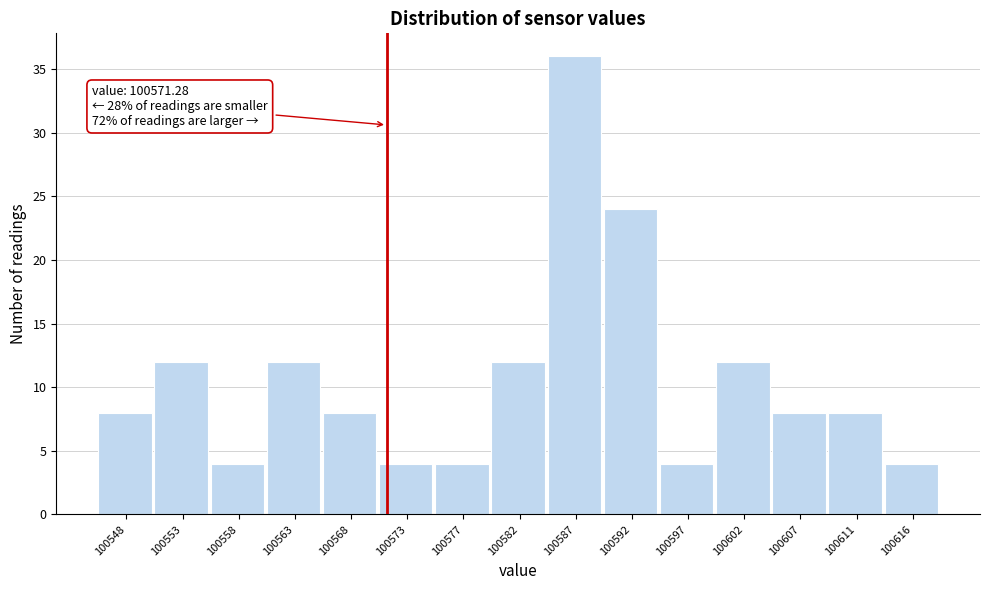

Reading right to left, extract all data points from this chart.

4	8	8	12	4	24	36	12	4	4	8	12	4	12	8